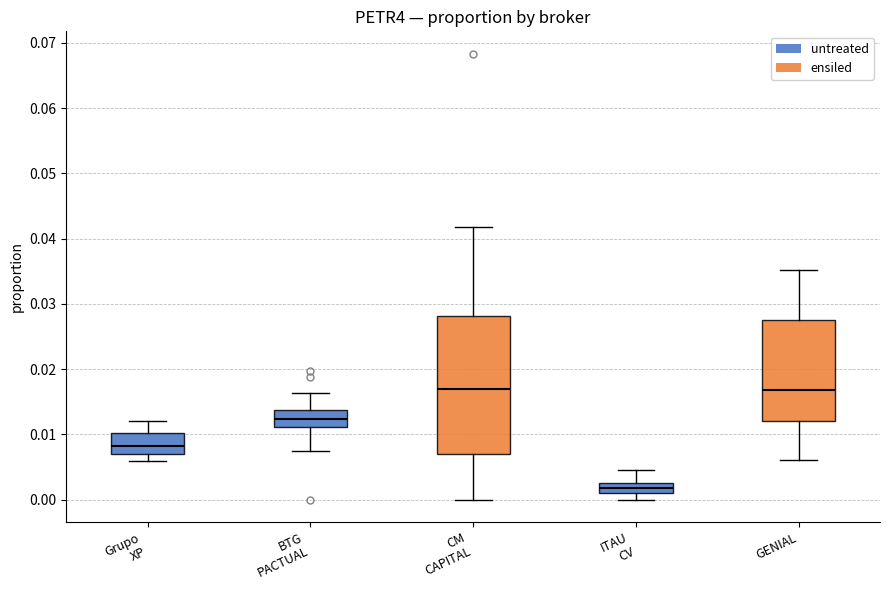

Where does the median line of the box for GENIAL sit on the y-axis? The values are not printed on the chart, so give them approximately, as read against the axis.

0.017